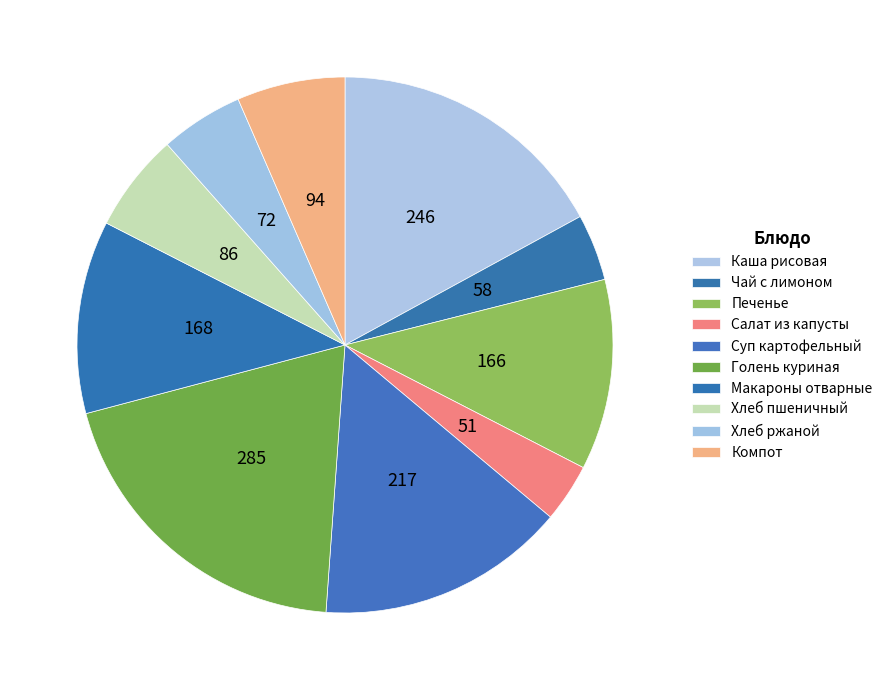

Rank the categories by value from lowest to highest.

Салат из капусты, Чай с сахаром и лимоном, Ржаной, Пшеничный, Компот из смеси сухофруктов, Печенье, Макароны отварные с маслом, Суп картофельный с бабовыми (горох), Каша рисовая молочная жидкая, Голень куриная отварная